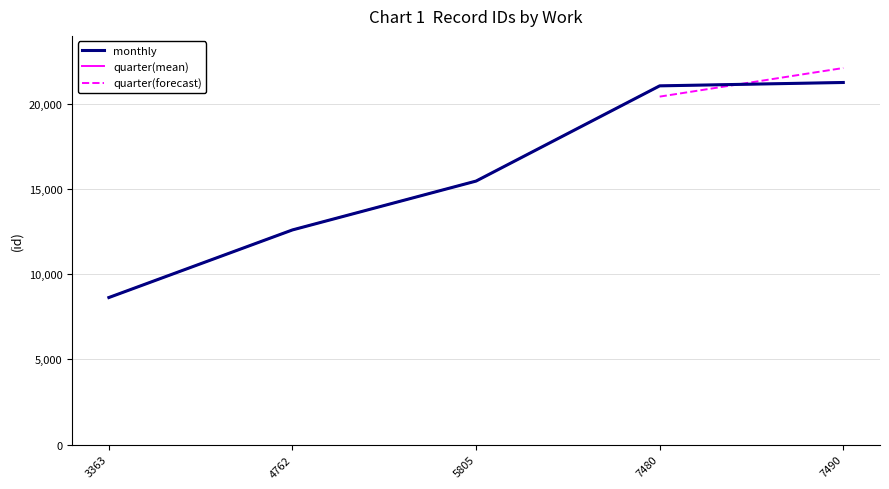

What is the smallest value displayed?

8637